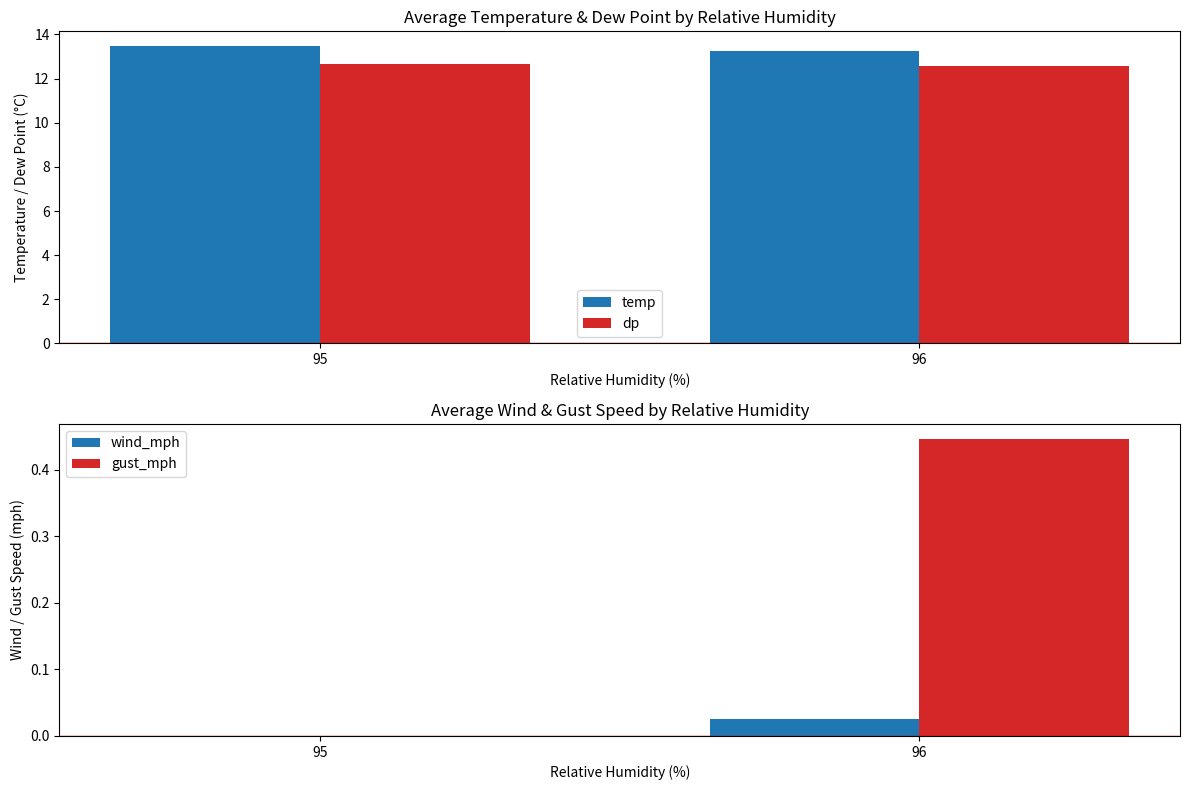

The value of dp at 96 is 12.6. True or false?

True